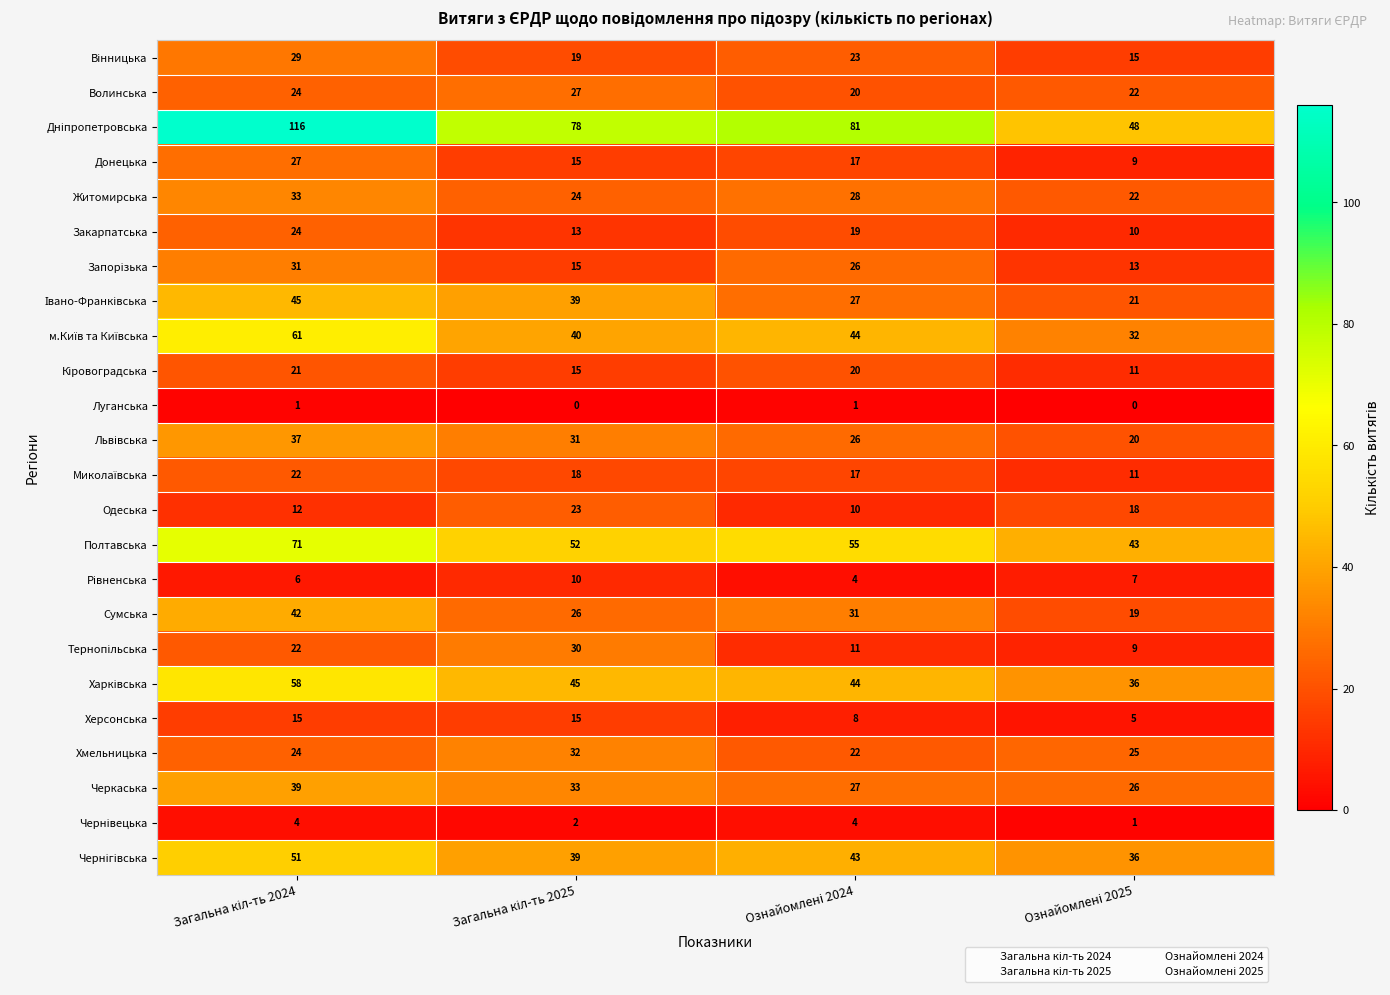

What is the greatest value displayed?

116